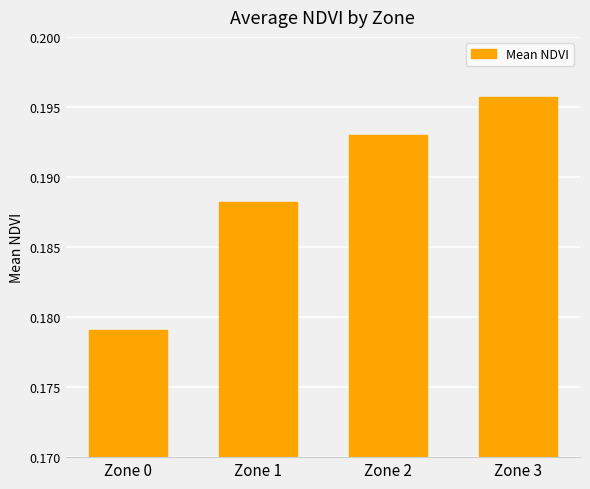

Between Zone 0 and Zone 3, which is larger?

Zone 3